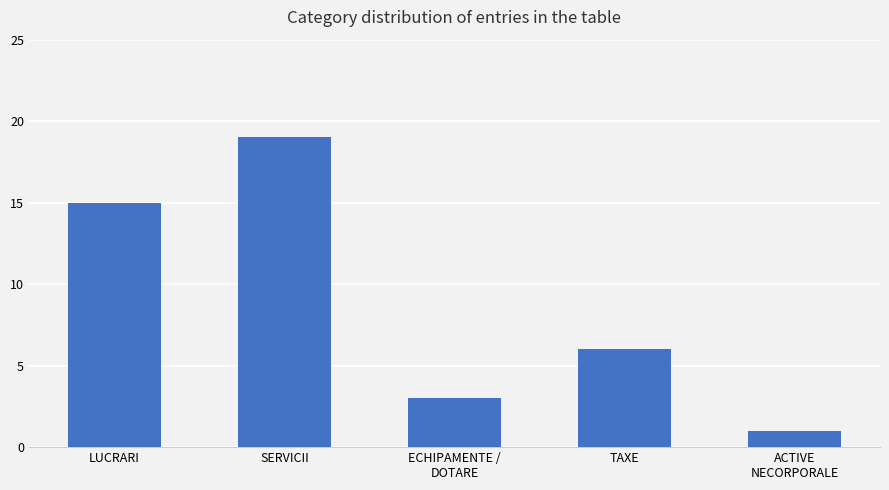

The chart shows a value of 3 at ECHIPAMENTE /
DOTARE. True or false?

True